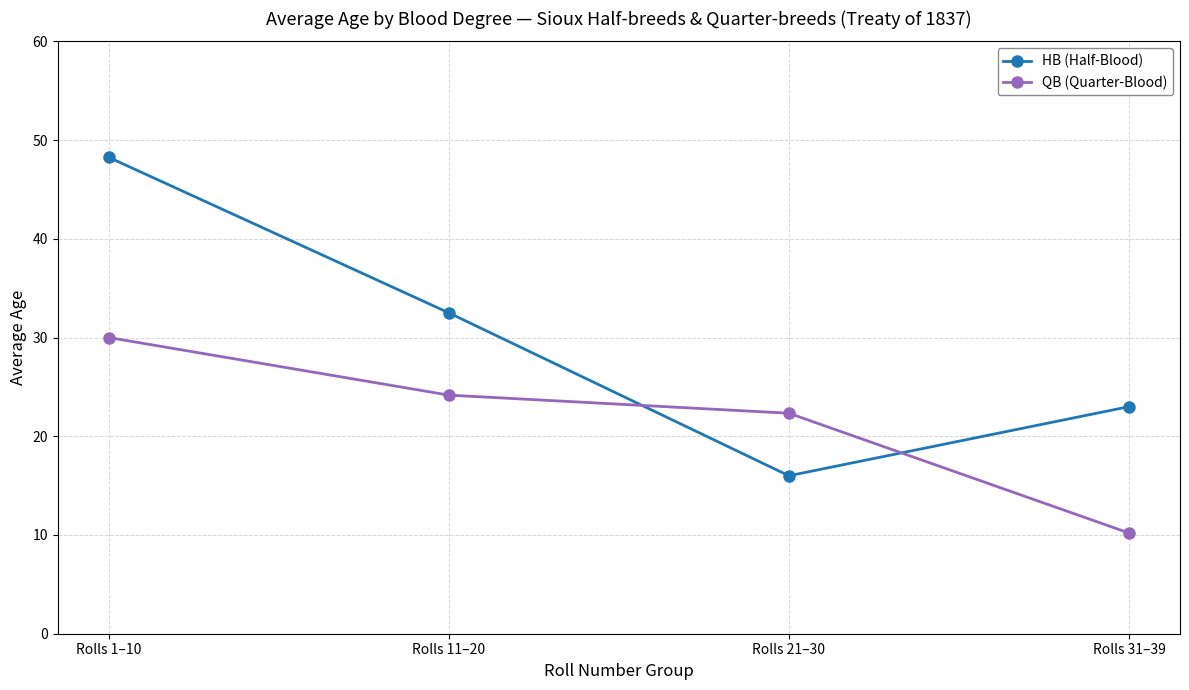

What is the value of the QB (Quarter-Blood) point at the 3rd from the left?

22.3